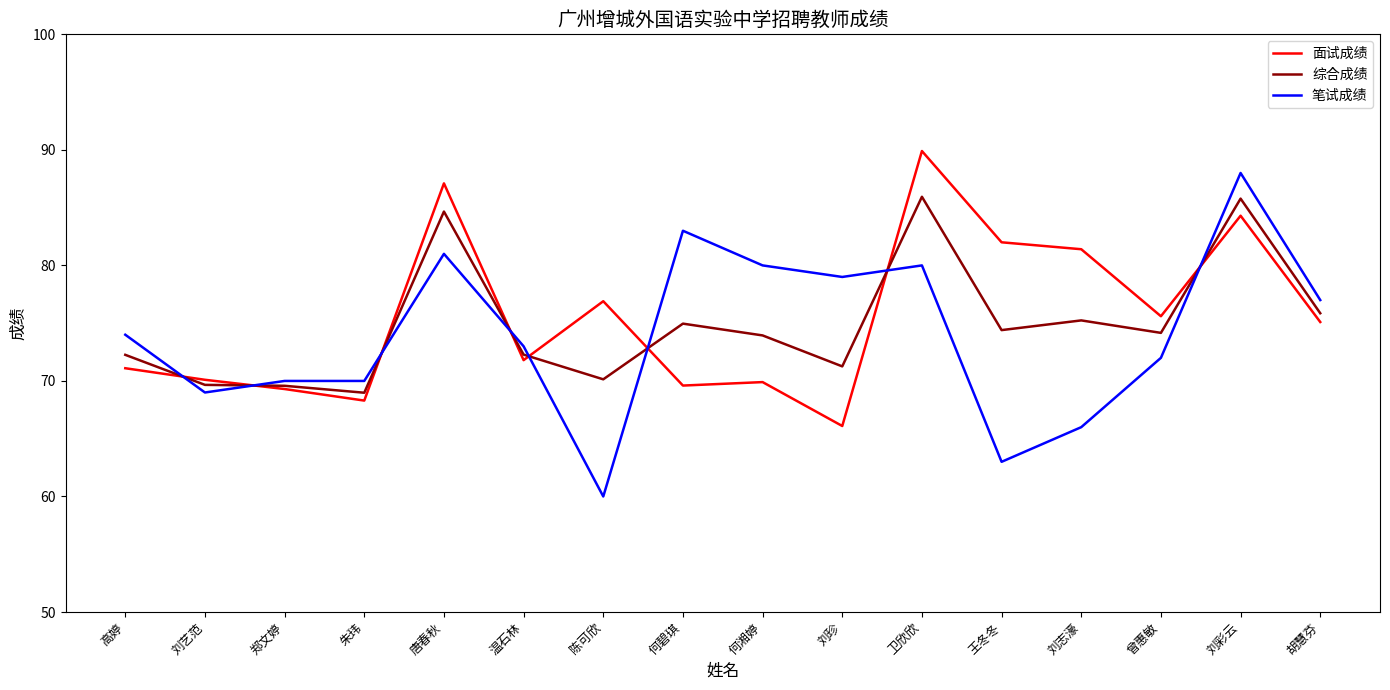

Which series ends up on top after the final intersection of 综合成绩 and 面试成绩?

综合成绩